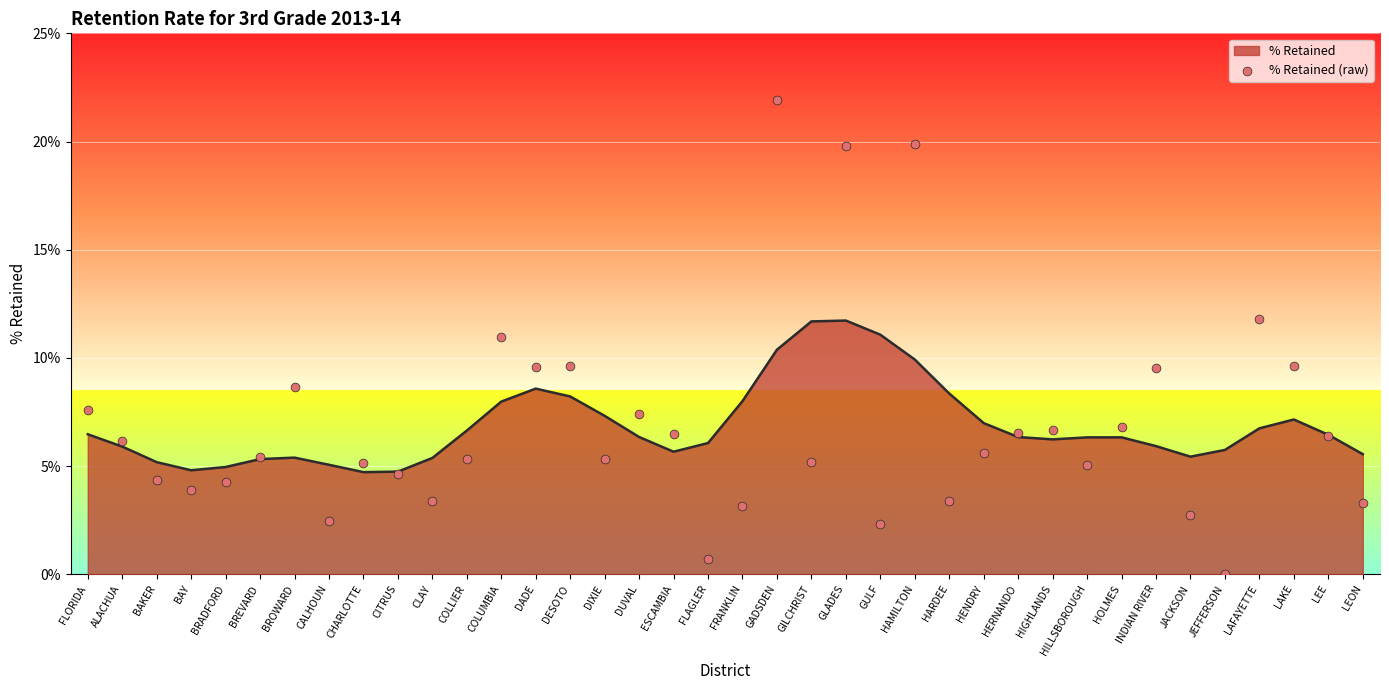

Between LAKE and HENDRY, which is larger?

LAKE